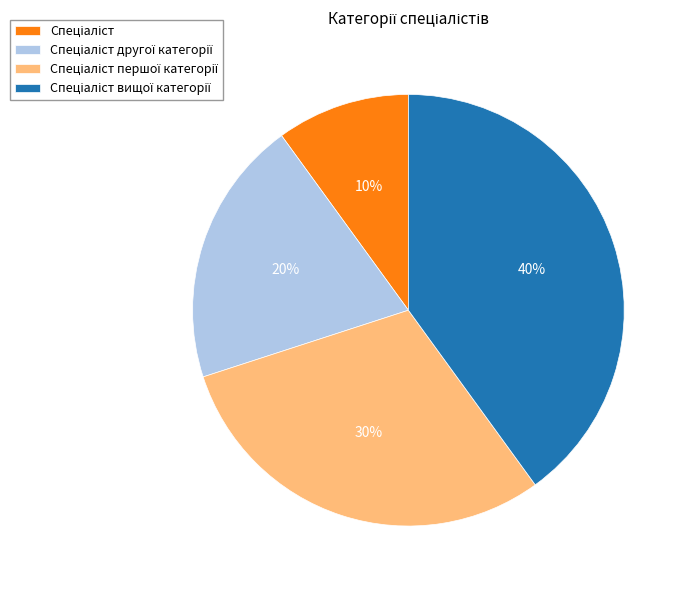

To the nearest percent, what is the difference between the largest and smallest slice percentages?

30%